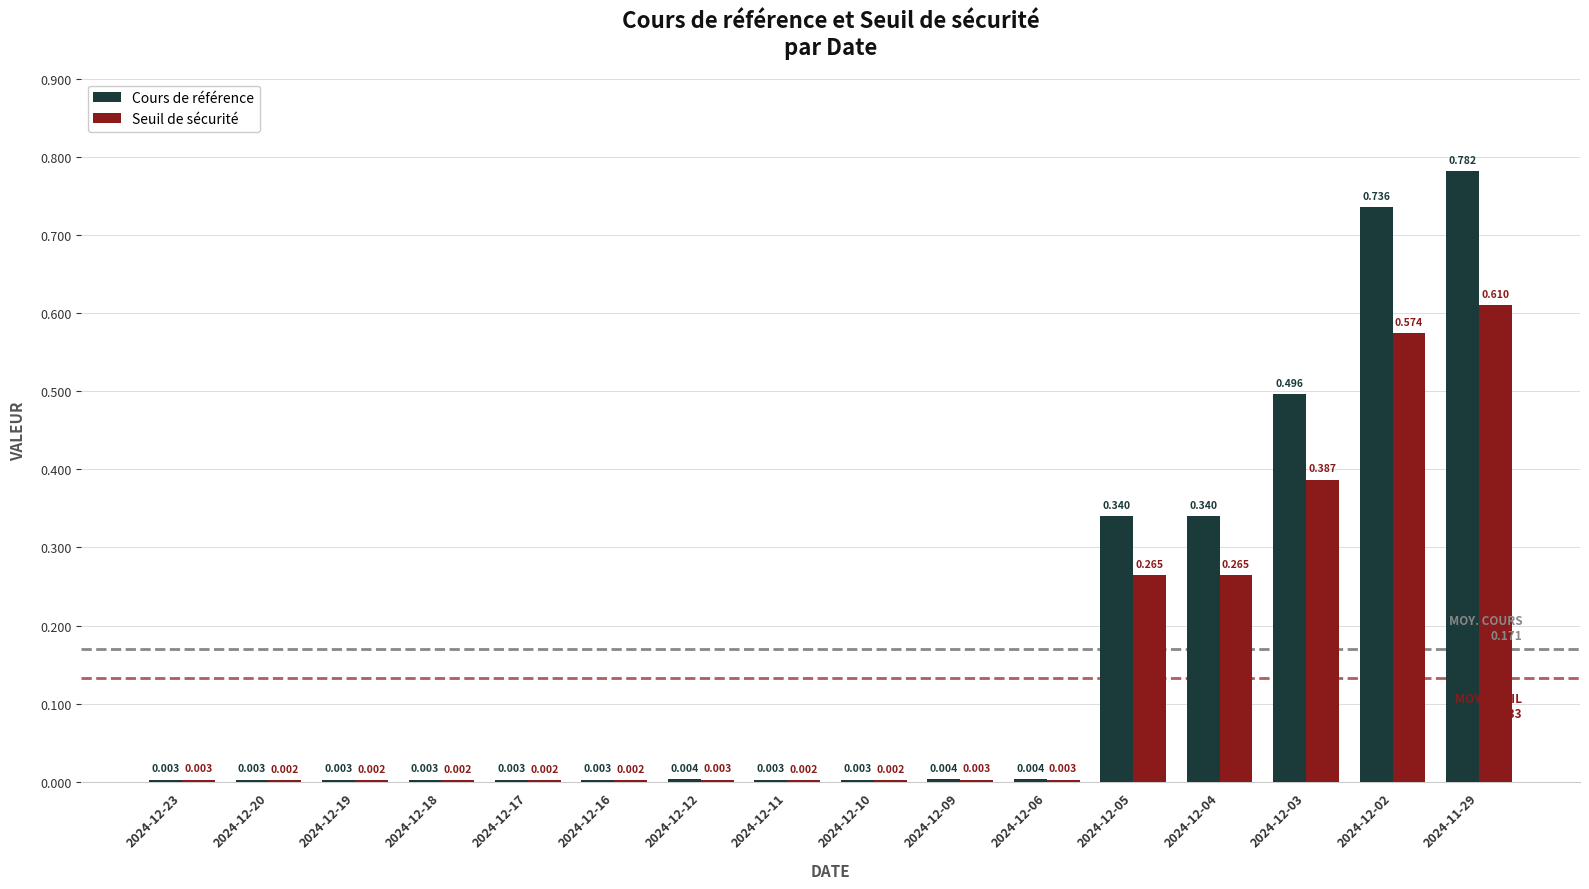

What is the sum of all Seuil de sécurité values?

2.1